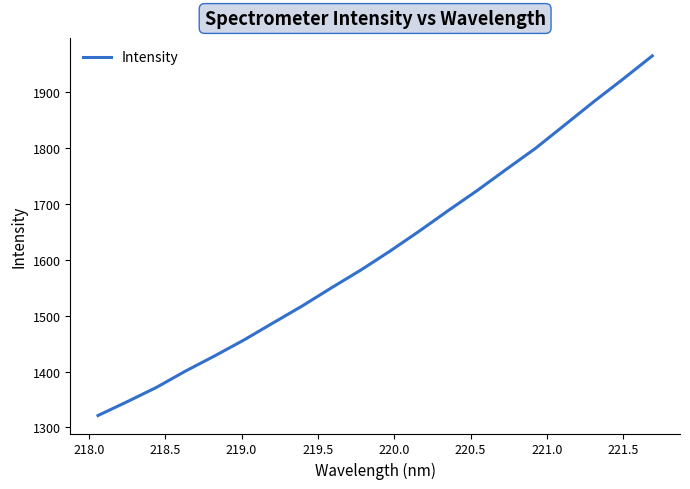

True or false: the data has more than 0 interior local peaks.

False